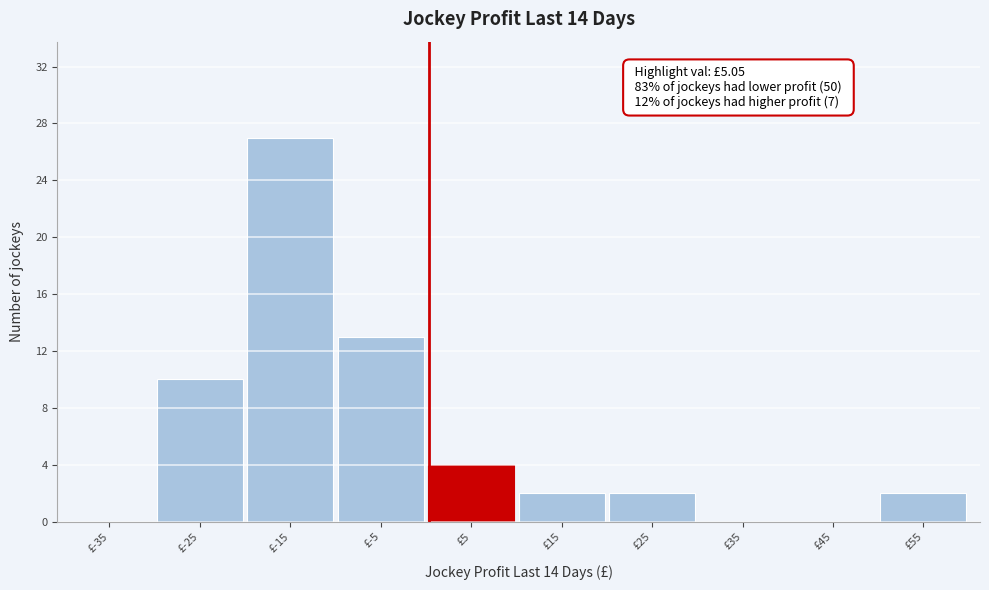

Reading left to right, what are all the values shown in this chart?

£-35=0	£-25=10	£-15=27	£-5=13	£5=4	£15=2	£25=2	£35=0	£45=0	£55=2